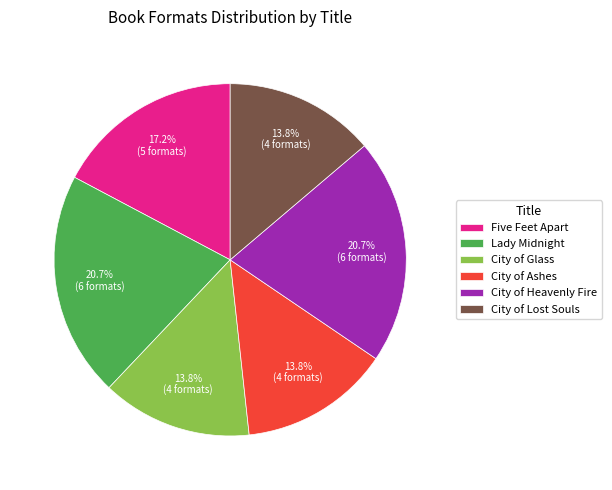

Do City of Glass and Five Feet Apart together represent more than half of the pie?

No